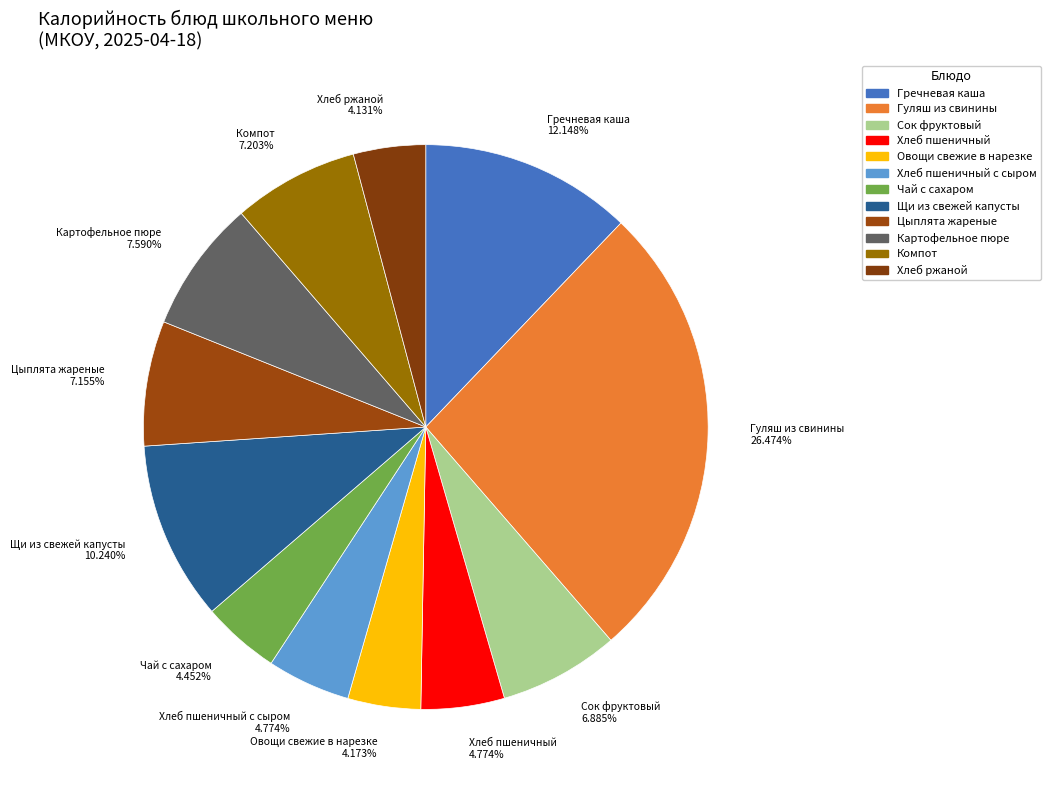

How many slices are in this pie chart?

12